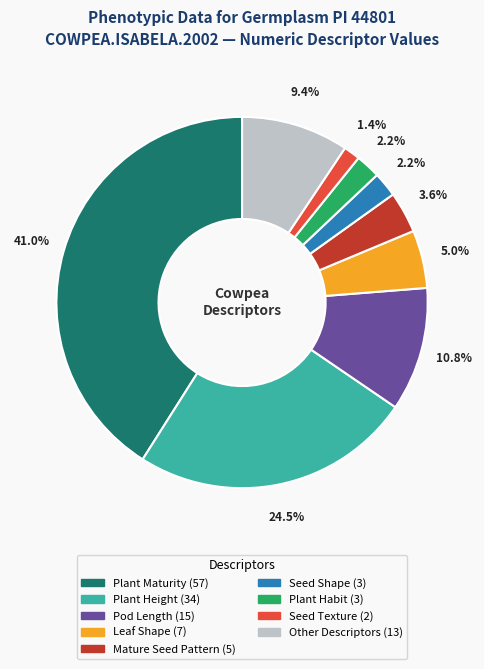

Is there any slice that represents more than half of the pie?

No